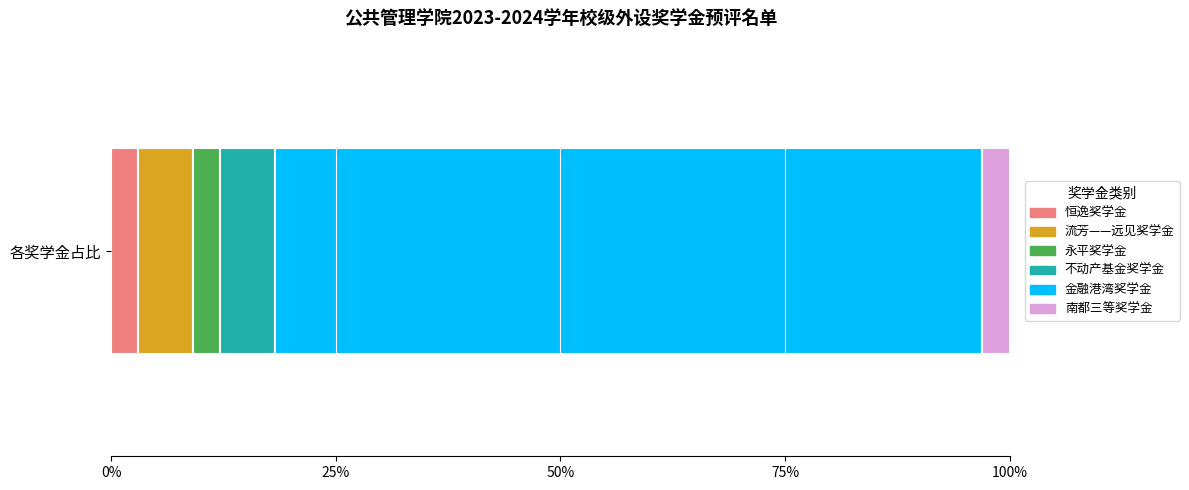

What is the label of the 2nd bar from the left?

流芳——远见奖学金